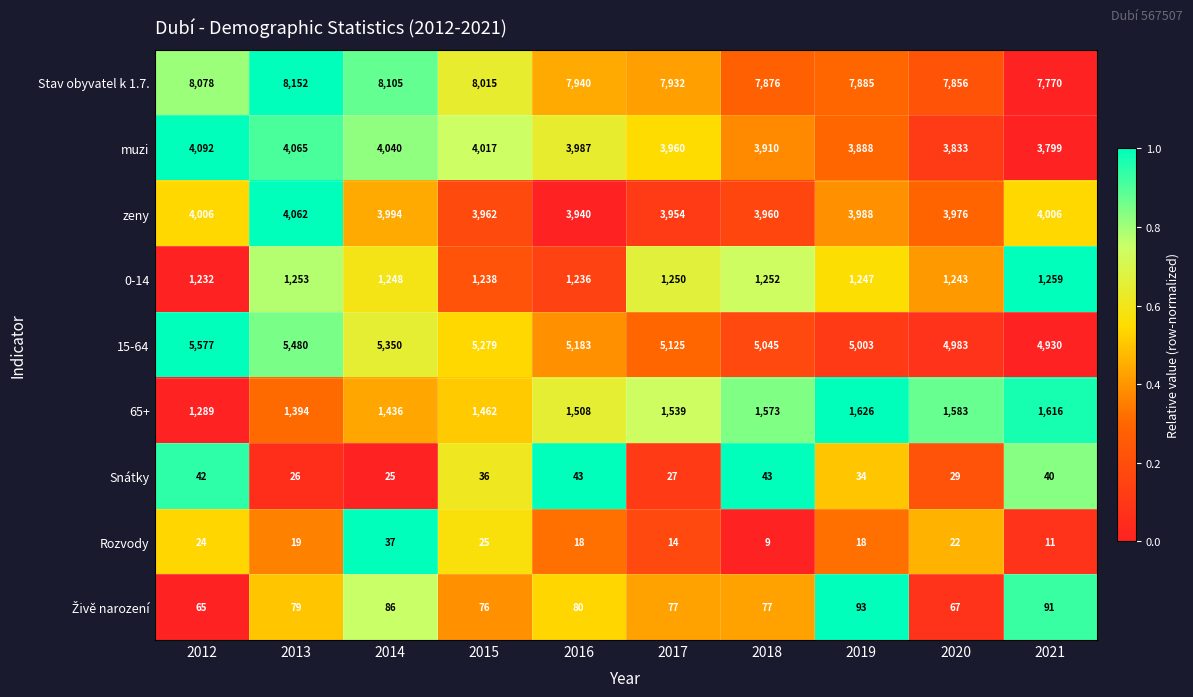

The Rozvody series shows 37 at 2014. True or false?

True